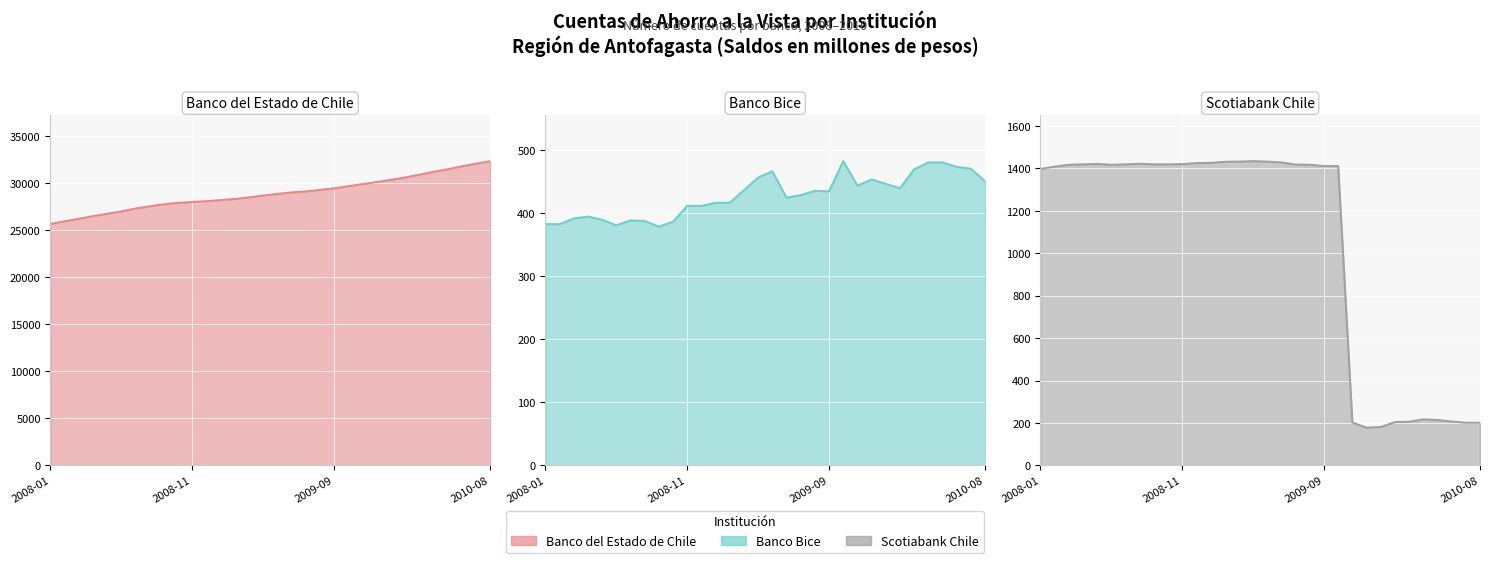

What is the difference between the maximum and minimum values in the Banco Bice series?

104